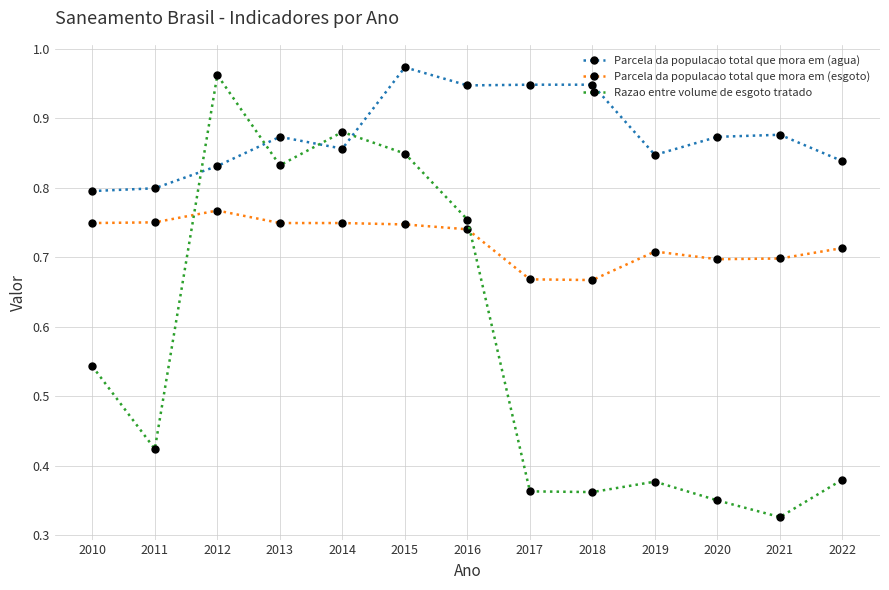

The value of Parcela da populacao total que mora em (esgoto) at 2010 is 0.7. True or false?

True